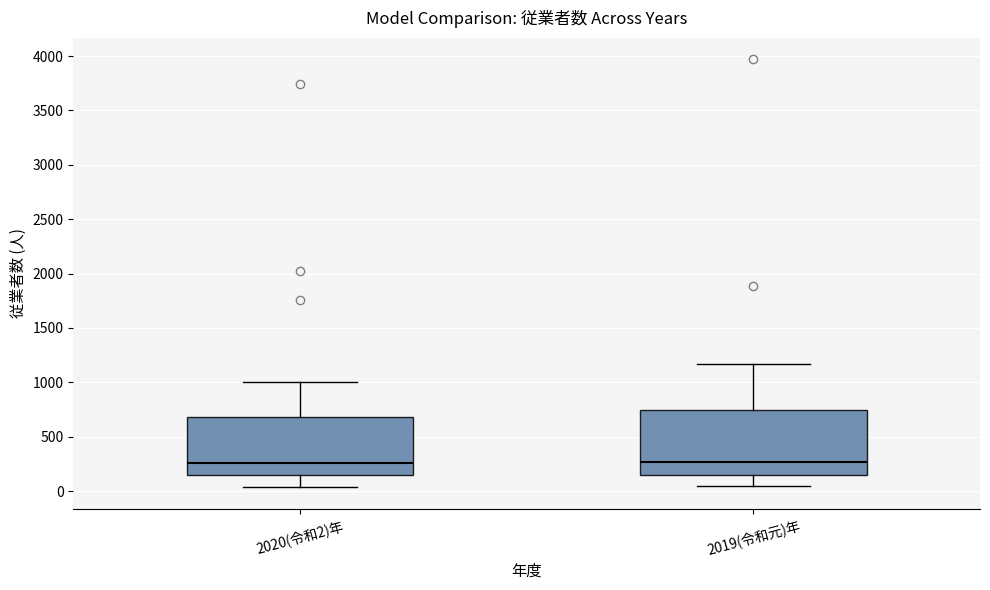

Where does the median line of the box for 2020(令和2)年 sit on the y-axis? The values are not printed on the chart, so give them approximately, as read against the axis.

250